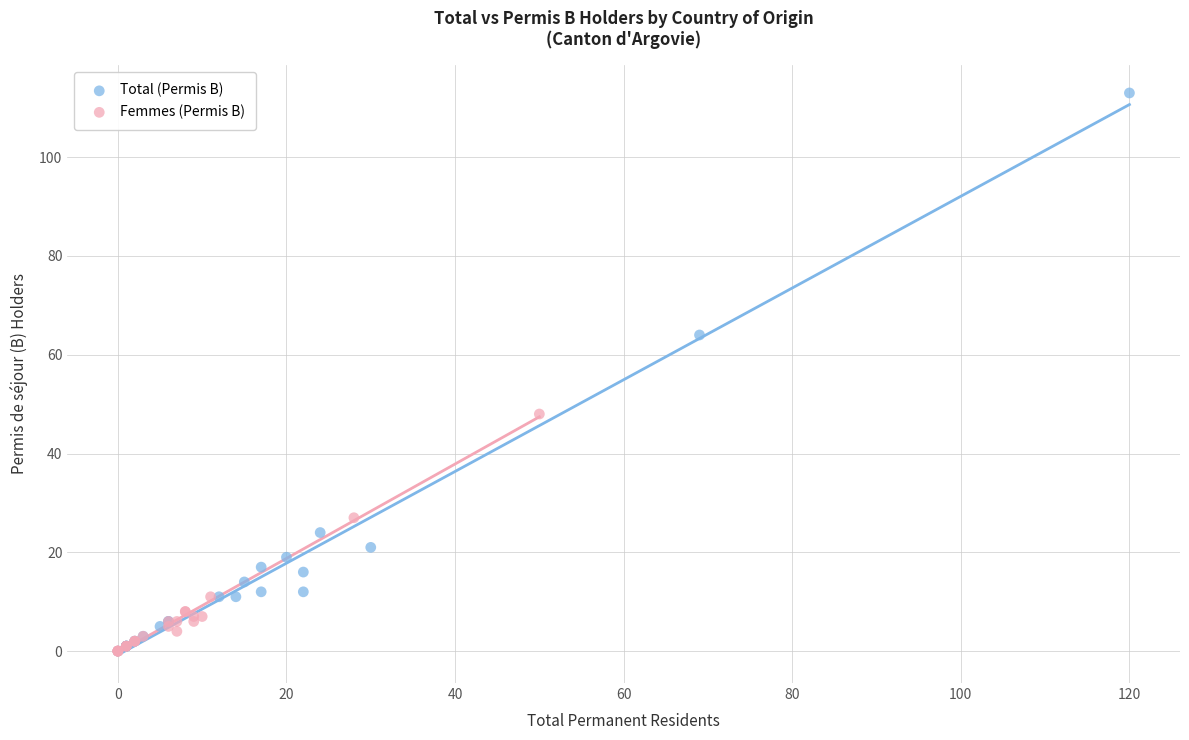

Which series contains the highest Y value?

Total (Permis B)